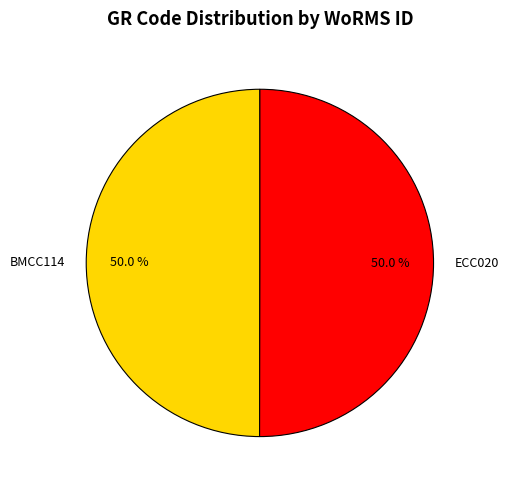

What percentage is the BMCC114 slice, to the nearest percent?

50%